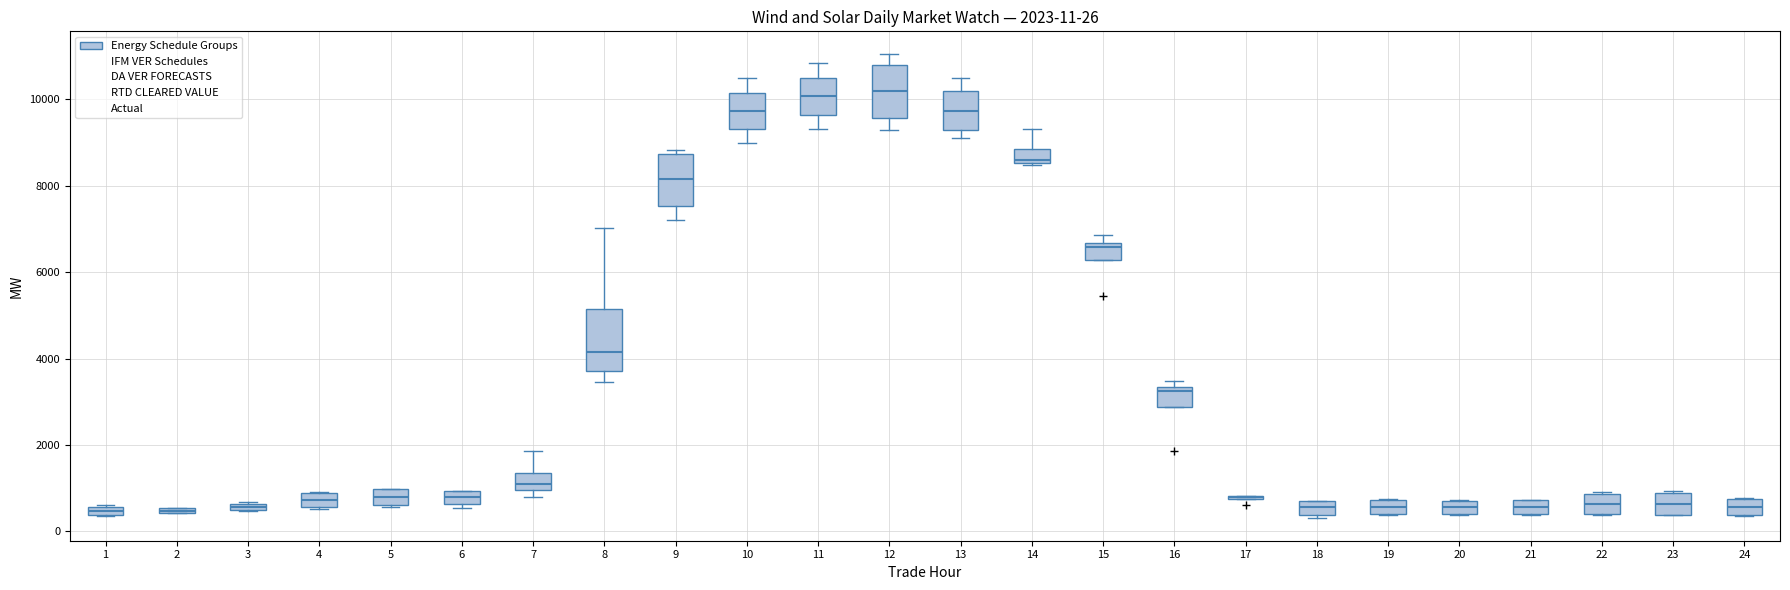

Comparing the boxes themselves (not the whiskers), which one is the tallest?

8